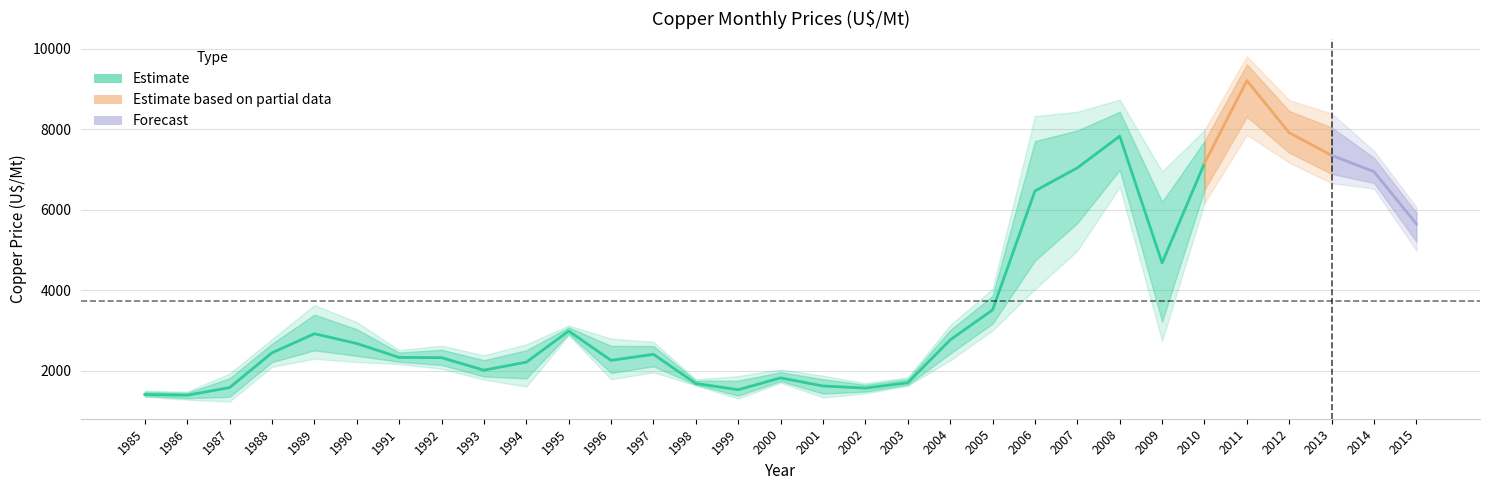

Is the value of Jun at 2010 greater than the value of Sep at 1994?

Yes